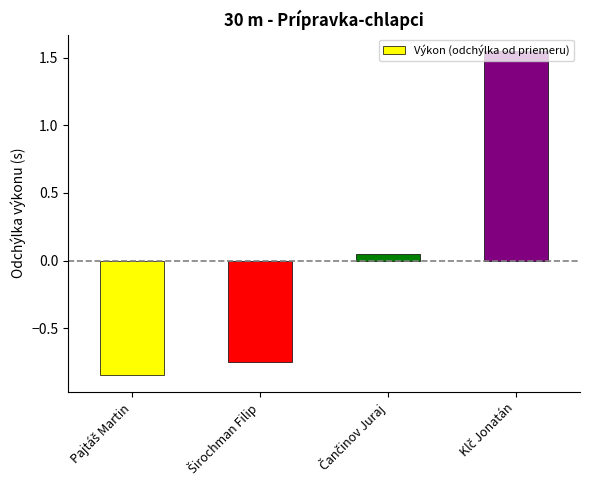

What is the maximum value shown in the chart?

1.5